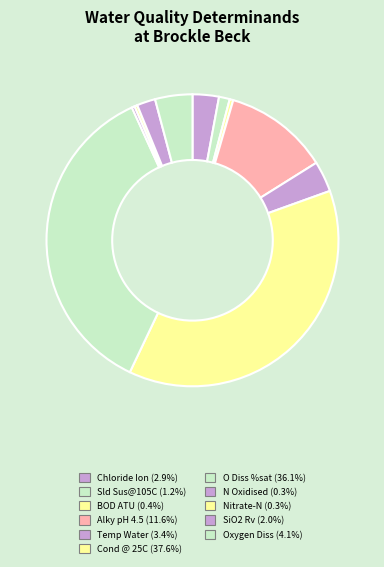

To the nearest percent, what is the difference between the largest and smallest slice percentages?

37%